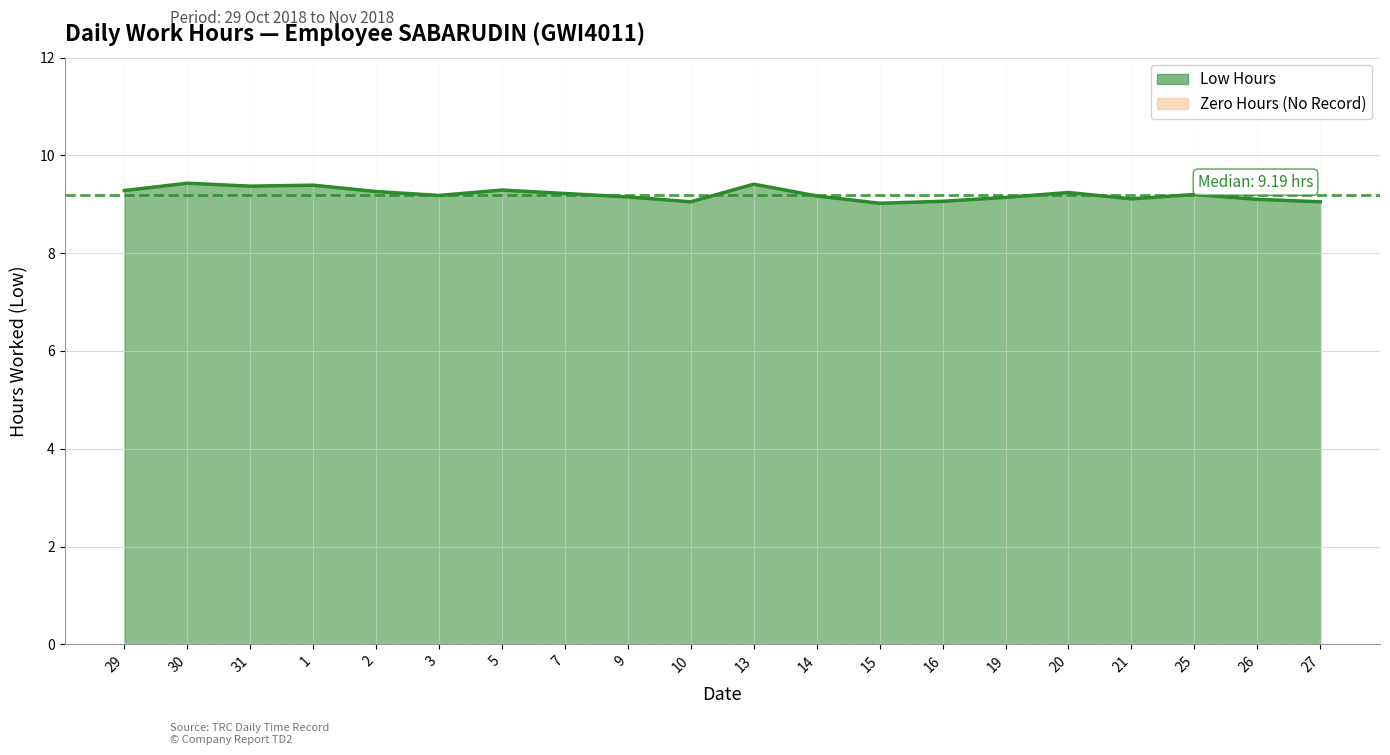

Where is the first local minimum?

31